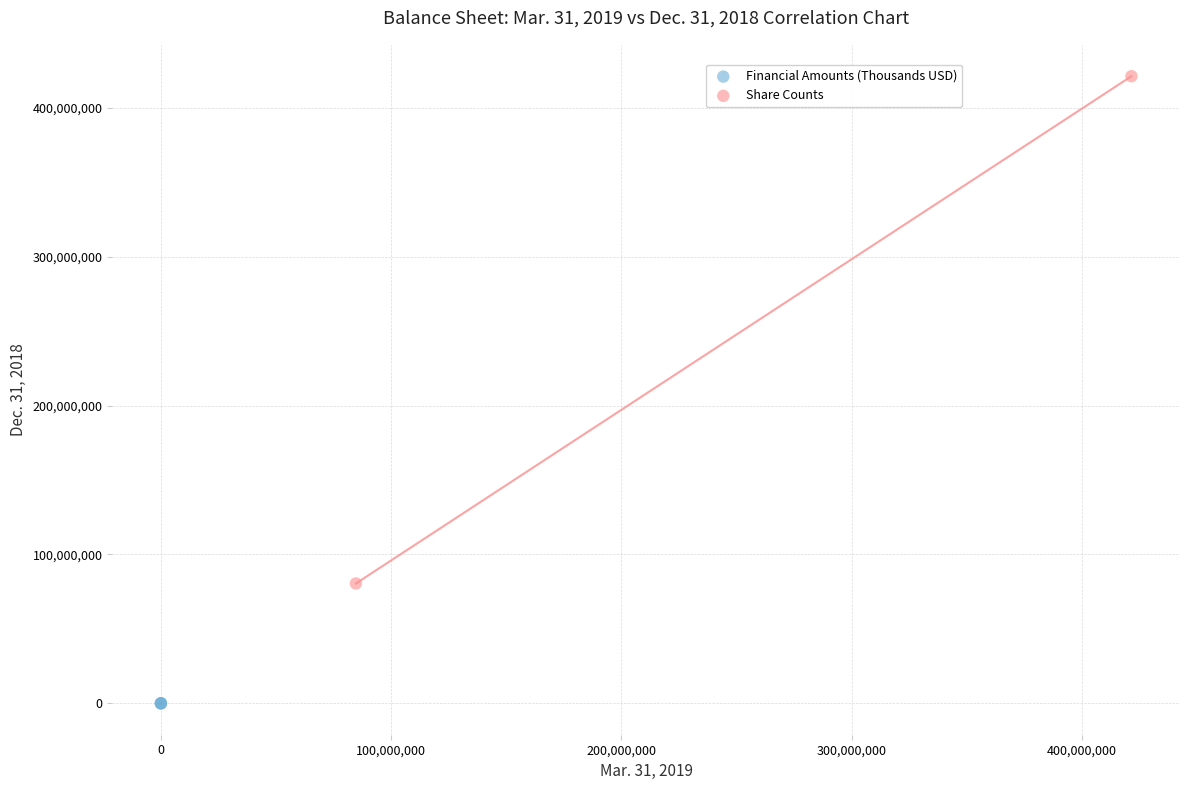

What are all the series names shown in the legend?

Financial Amounts (Thousands USD), Share Counts